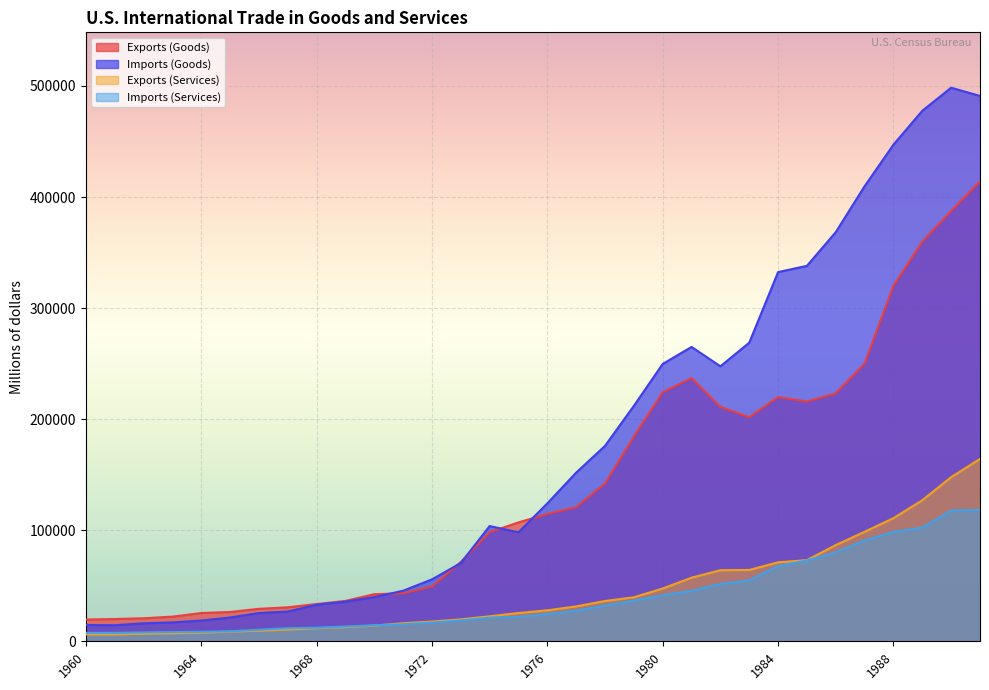

What is the maximum value shown in the chart?

498438